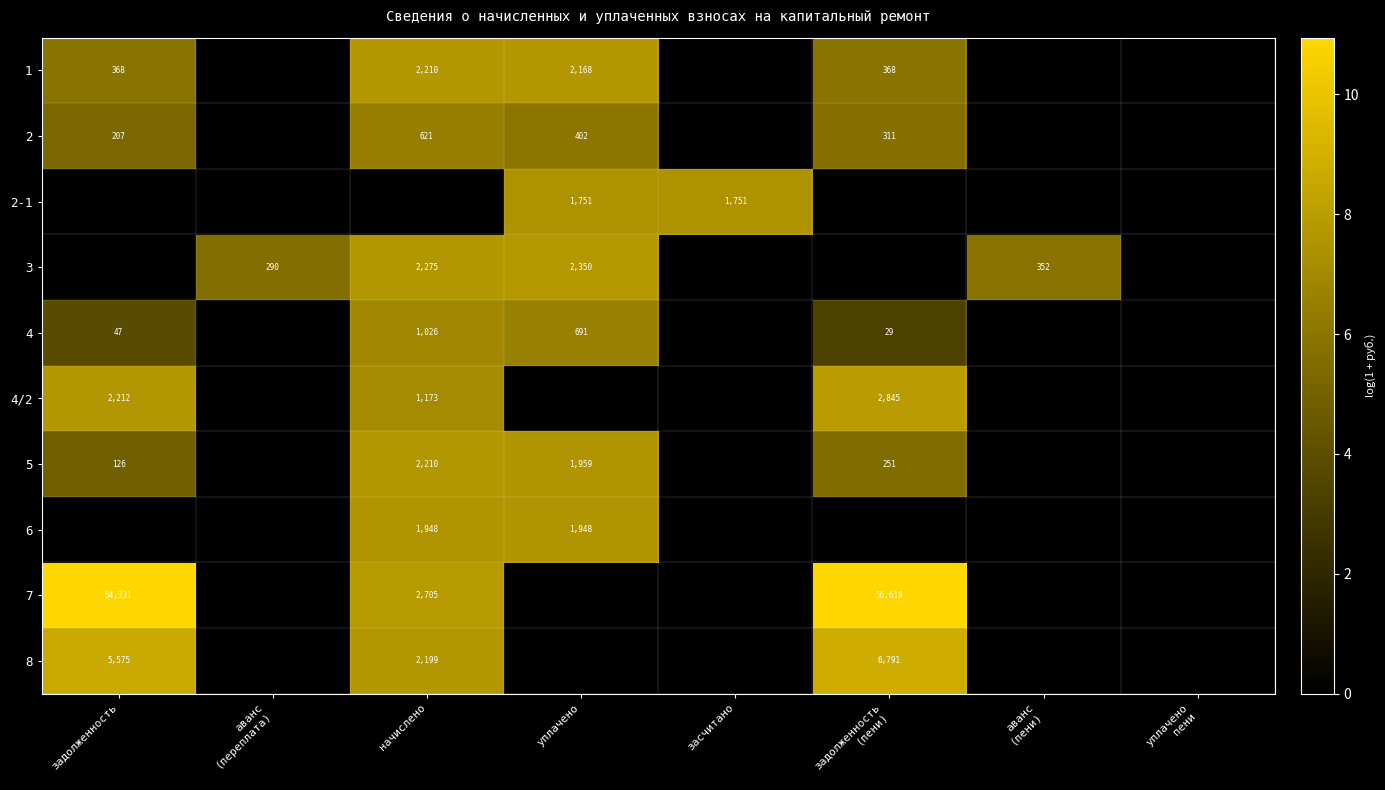

True or false: 6 has a value of 3396 at начислено.

False